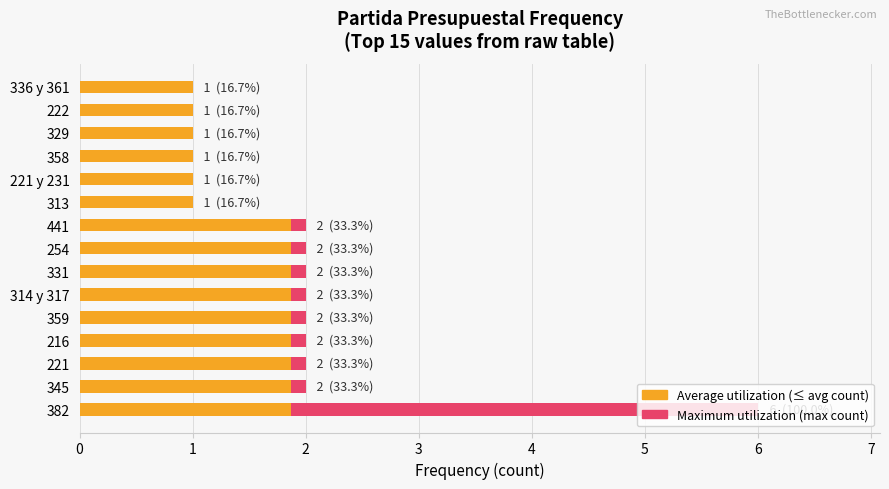

What is the difference between the second highest and second lowest values in the Average count series?

0.9